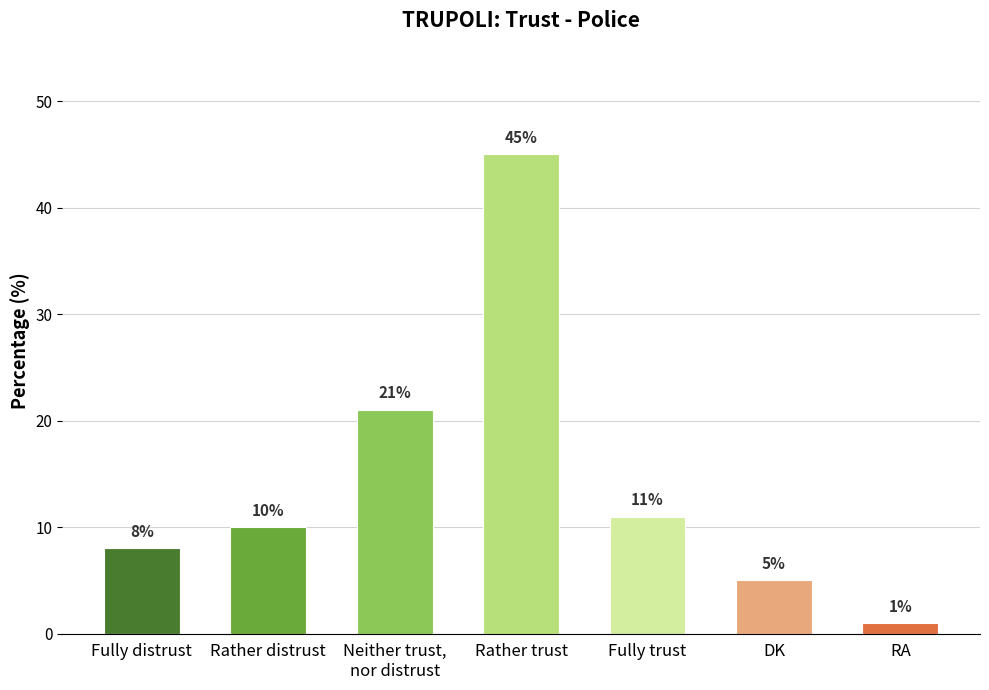

Read the value at Fully trust, to the nearest 10.

10